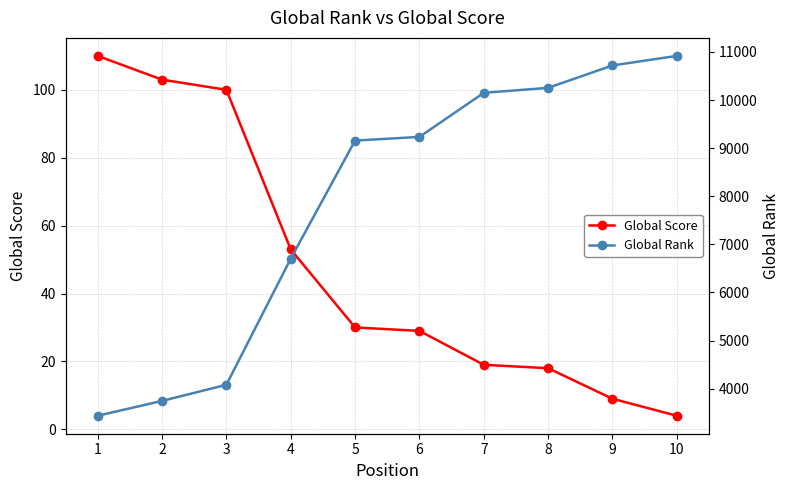

At which label does Global Rank first exceed 9233?

7